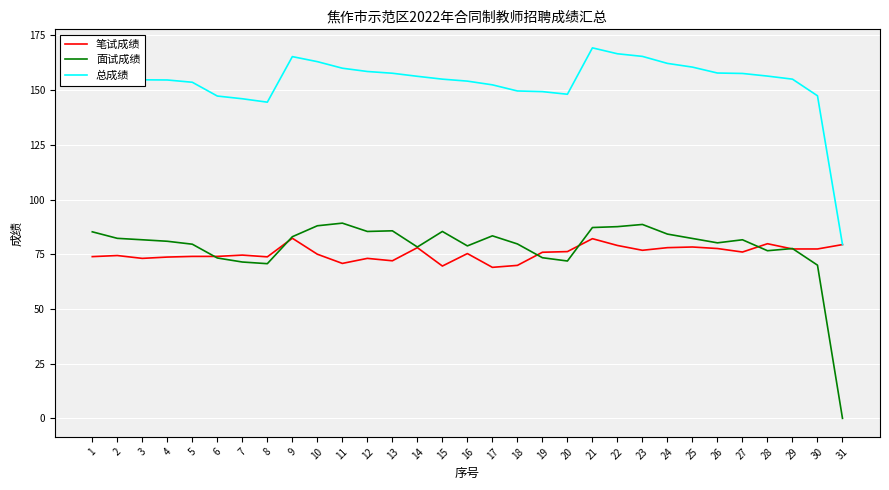

Read the 面试成绩 value at 25.

82.2